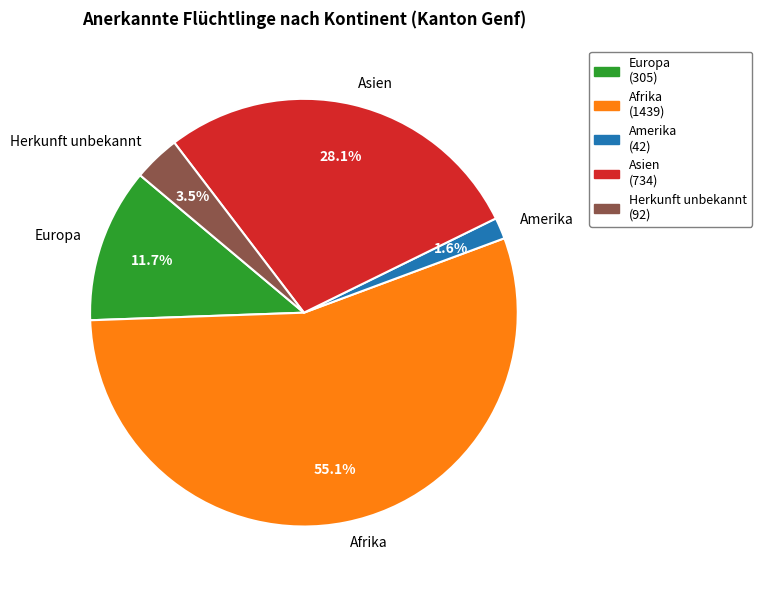

Which slice represents more than half of the pie?

Afrika